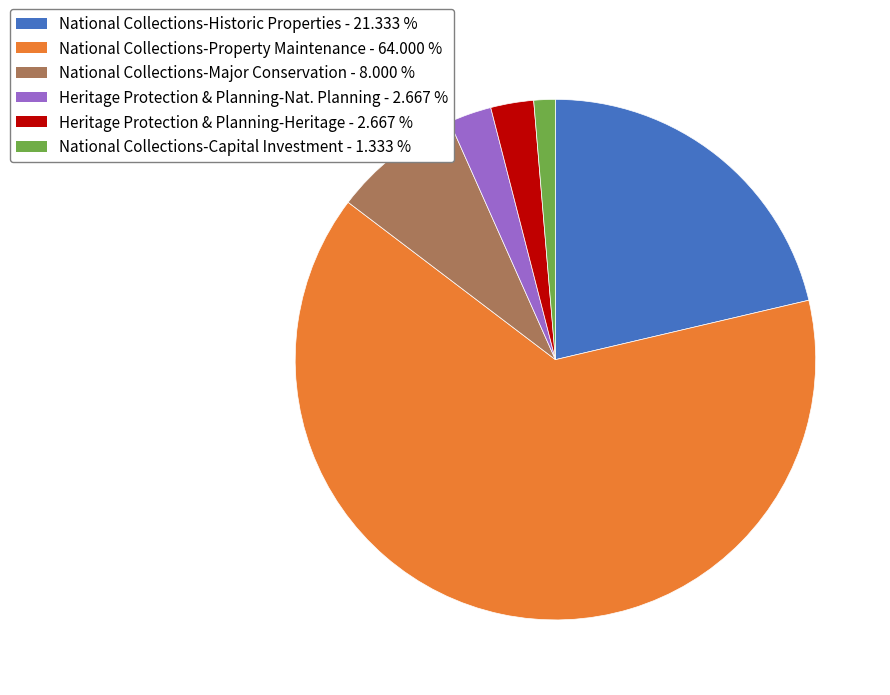

What is the ratio of the value at Heritage Protection & Planning-Heritage - 2.667 % to the value at Heritage Protection & Planning-Nat. Planning - 2.667 %?

1.0